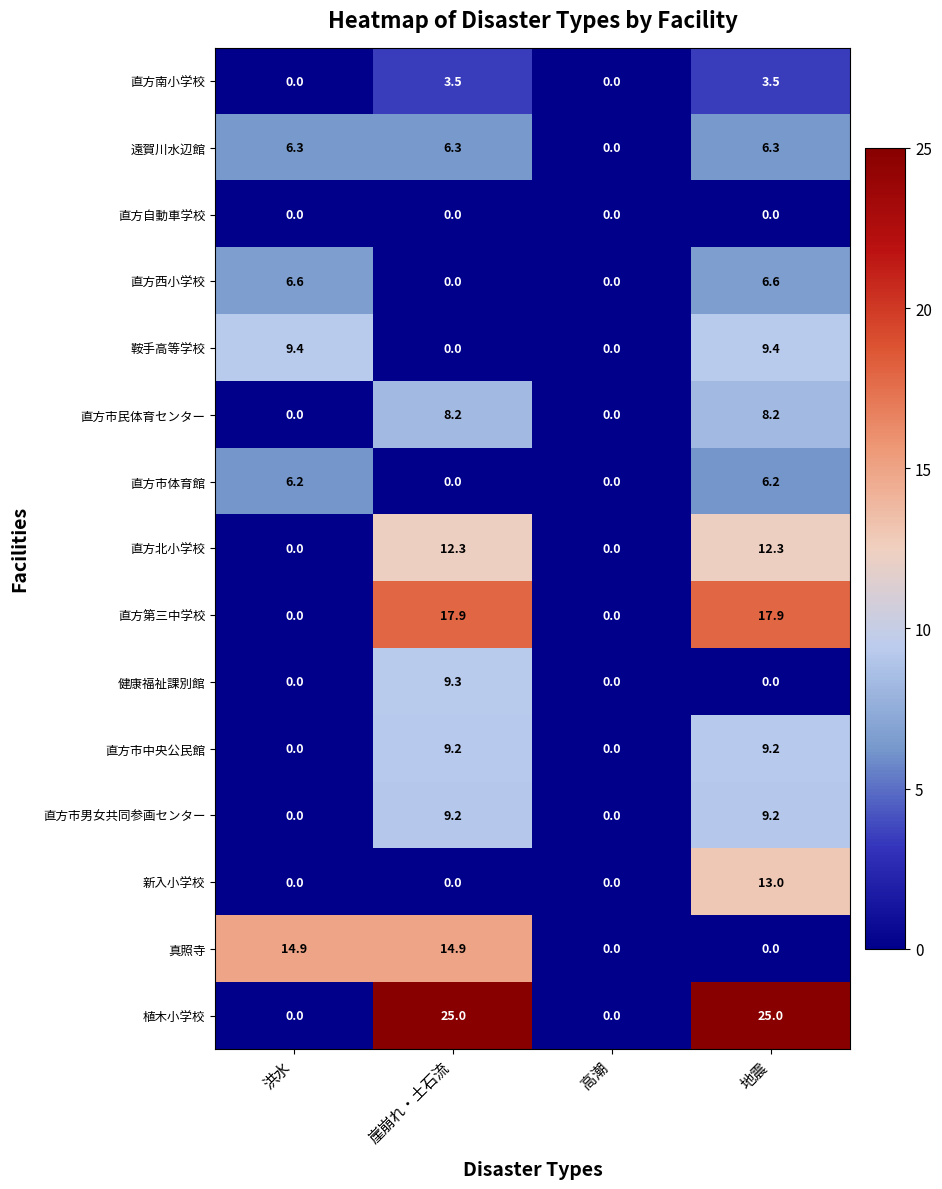

What is the total value across all series at 洪水?

43.4